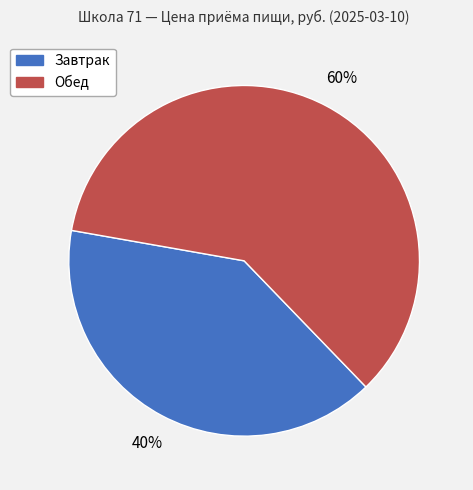

Do Обед and Завтрак together represent more than half of the pie?

Yes